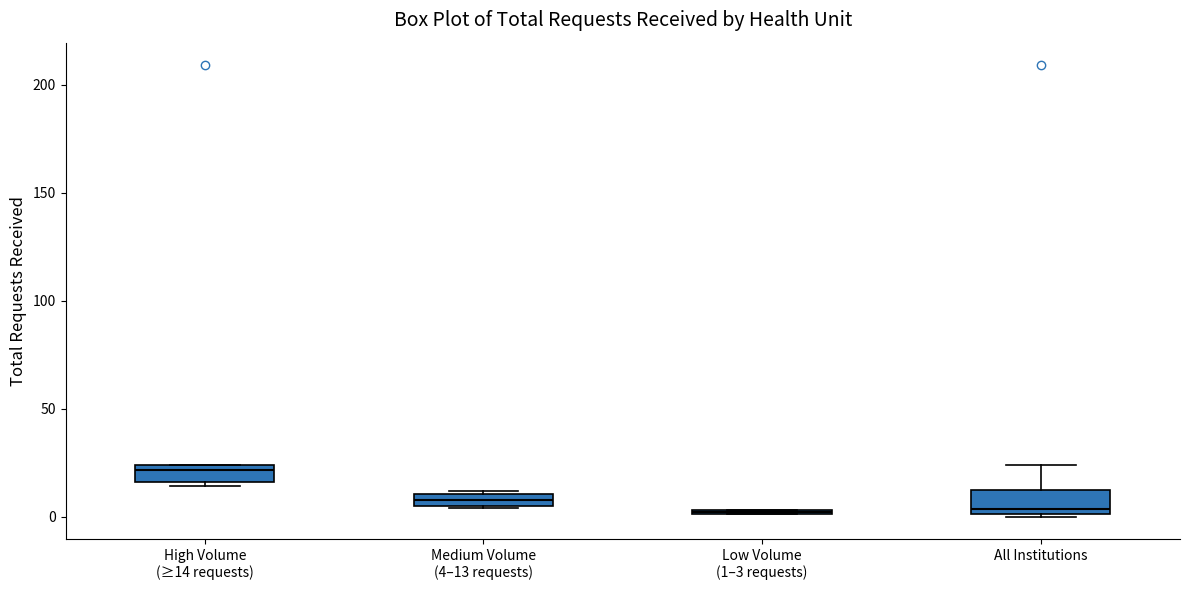

Where does the median line of the box for All Institutions sit on the y-axis? The values are not printed on the chart, so give them approximately, as read against the axis.

5